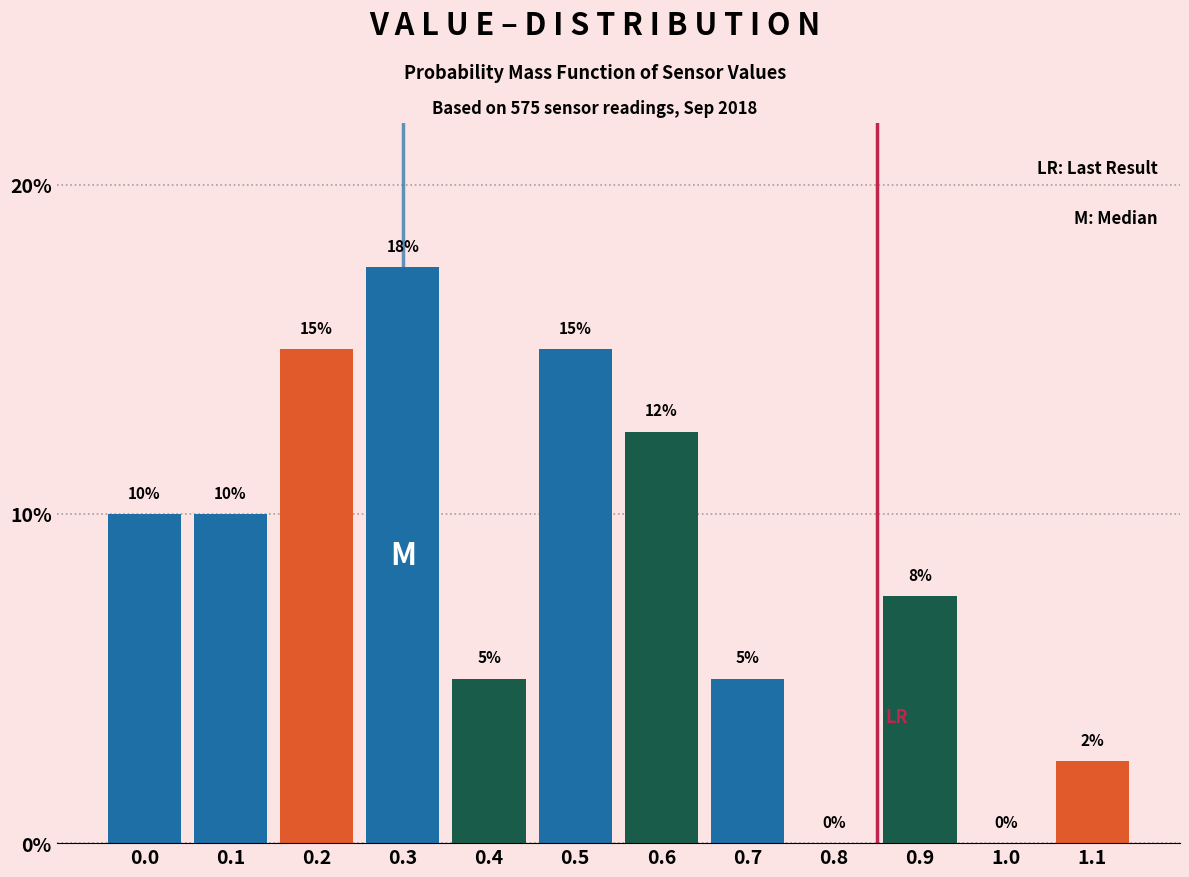

At which label is the value closest to 8?

0.9